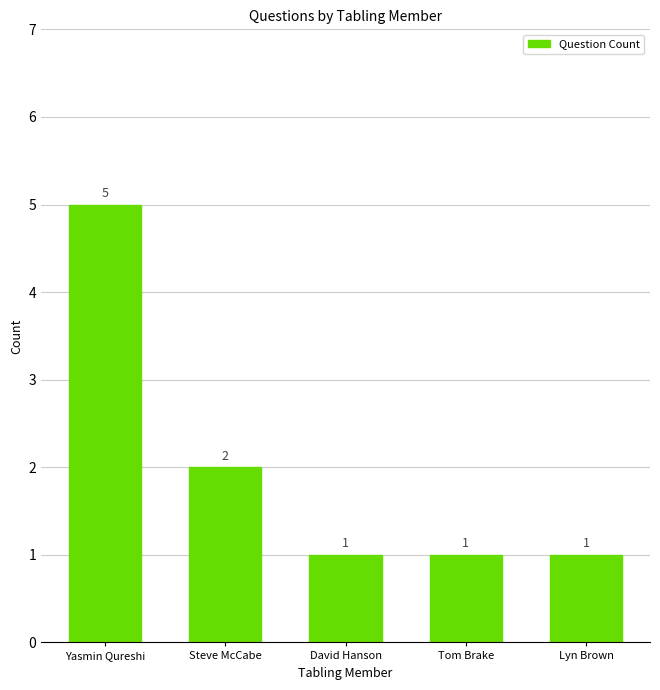

Are the bars grouped side by side (vs. stacked)?

No